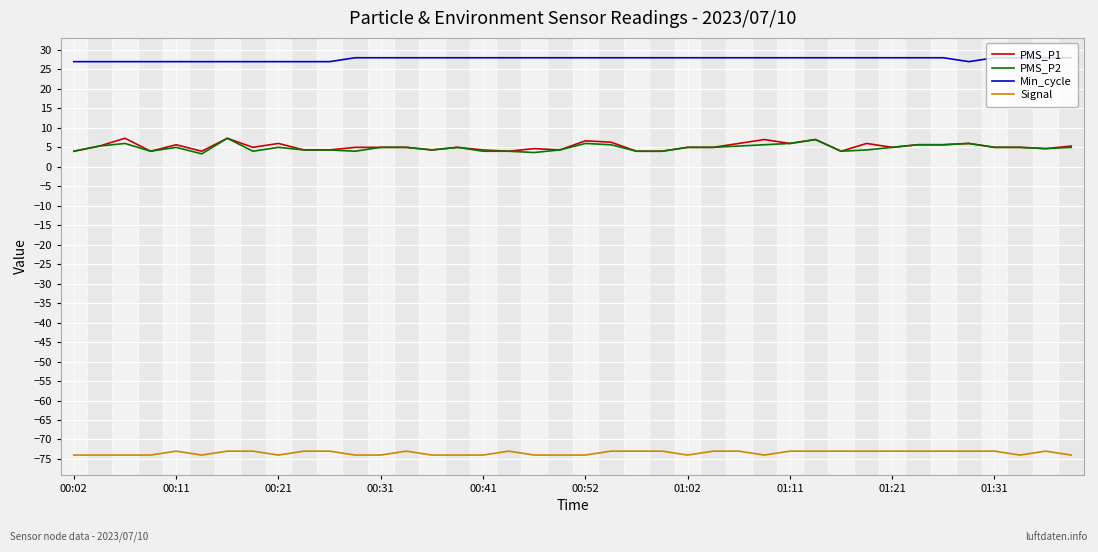

True or false: Signal and PMS_P1 intersect in this chart.

False